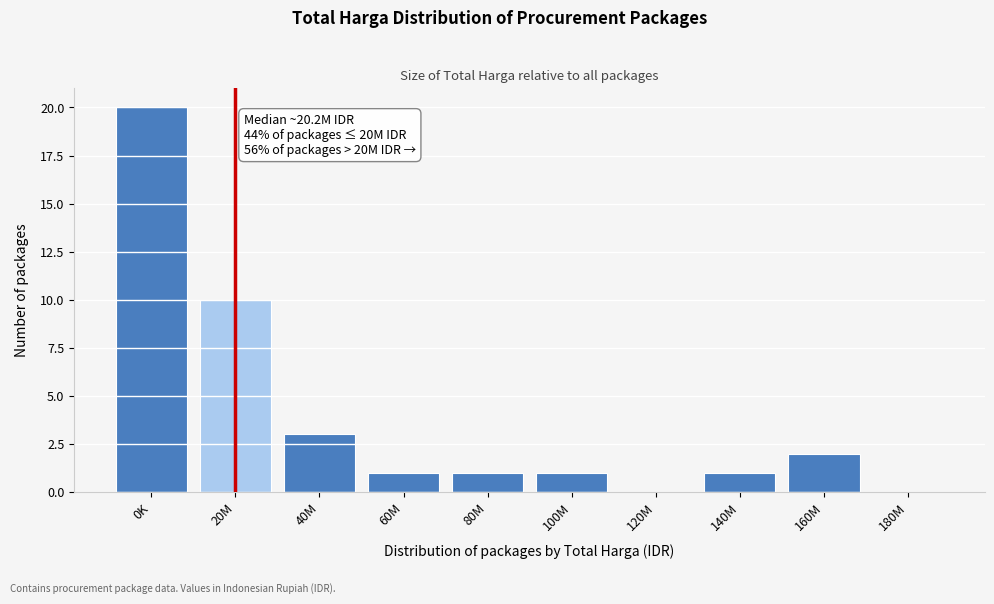

Reading left to right, extract all data points from this chart.

0K=20	20M=10	40M=3	60M=1	80M=1	100M=1	120M=0	140M=1	160M=2	180M=0